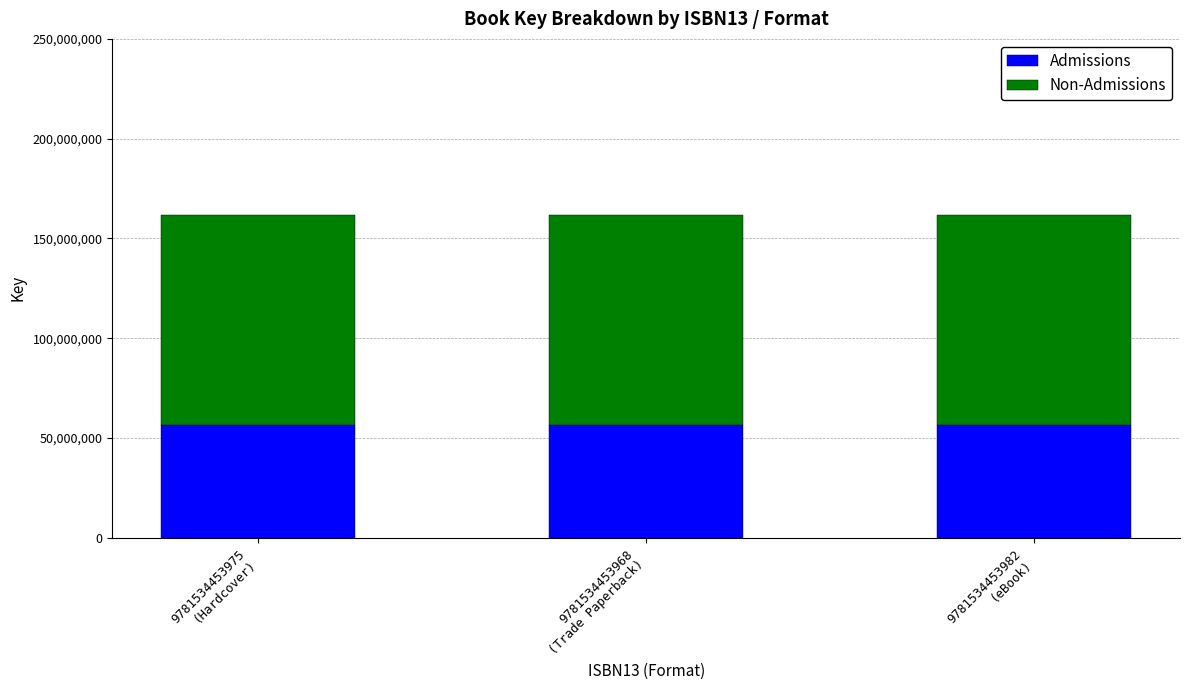

The Admissions series shows 56606250 at 9781534453975
(Hardcover). True or false?

True